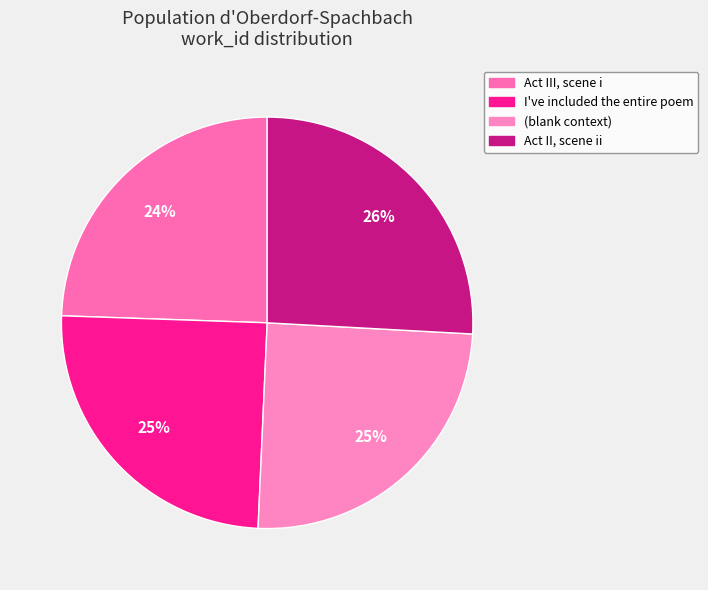

Rank the categories by value from lowest to highest.

Act III, scene i, I've included the entire poem, (blank context), Act II, scene ii